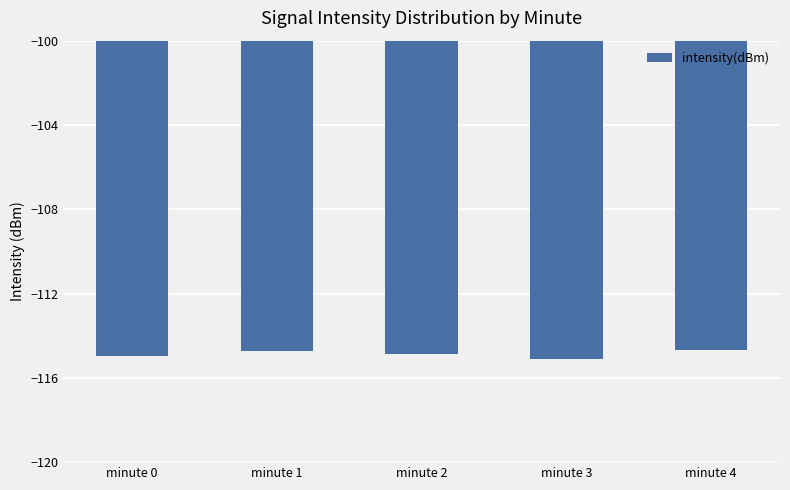

What is the value of the 1st bar from the left?

-115.0